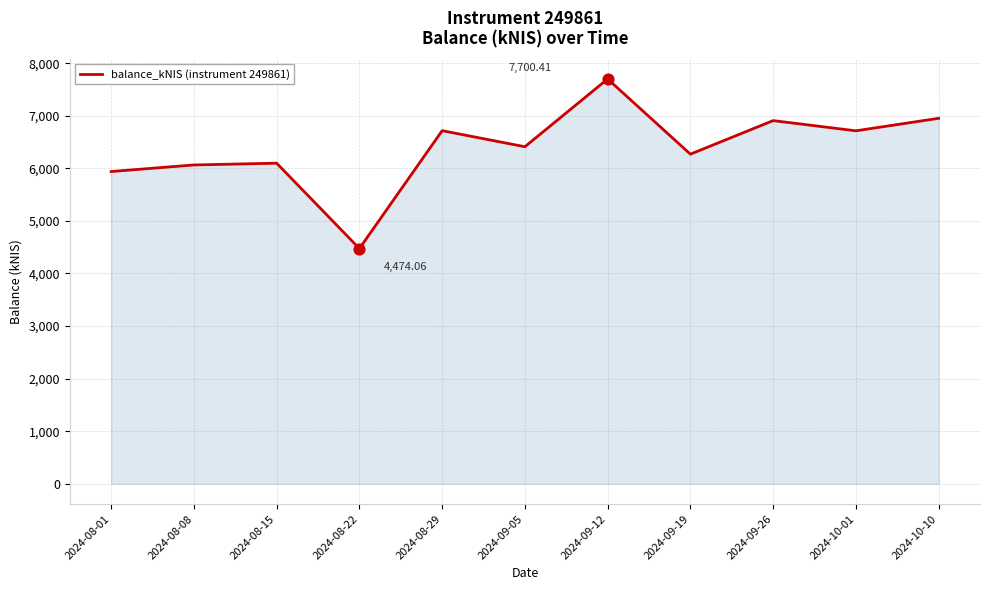

What is the ratio of the value at 2024-10-10 to the value at 2024-08-22?

1.6